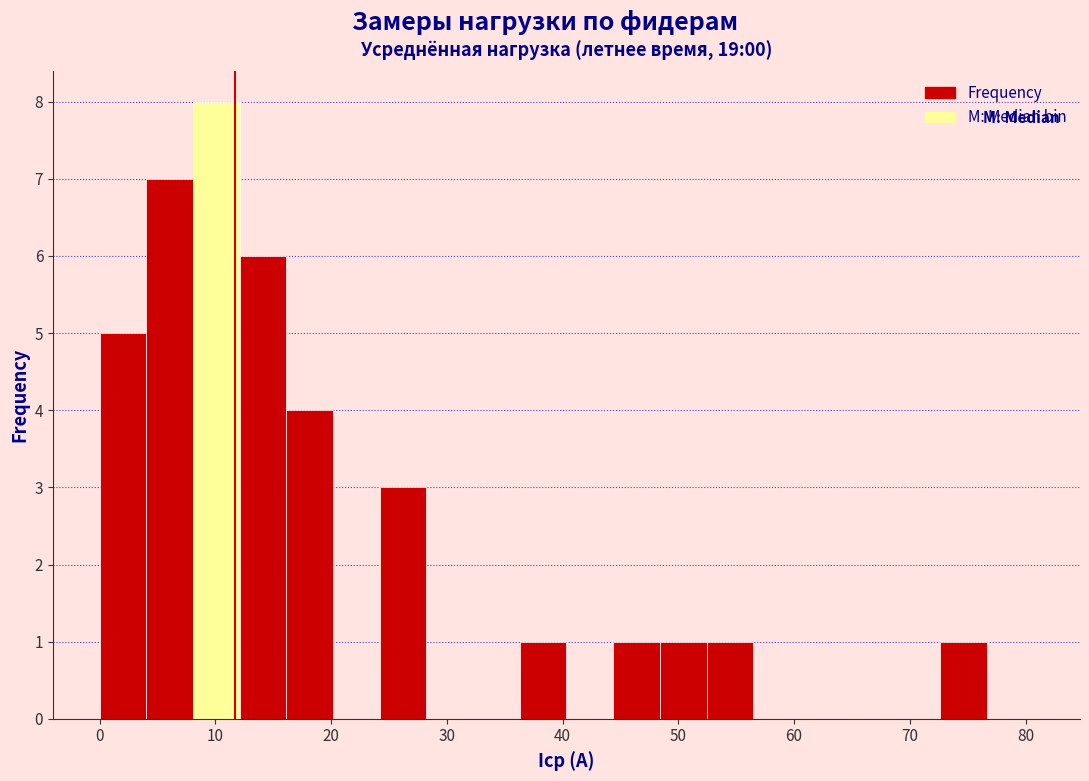

Reading left to right, list every bar in this chart as the range it spans on the x-axis followed by its height. Neither the bar edges nor the heights are printed on the chart, so give them approximately, as read against the axes.

0 to 4: 5
4 to 8: 7
8 to 12: 8
12 to 16: 6
16 to 20: 4
20 to 24: 0
24 to 28: 3
28 to 32: 0
32 to 36: 0
36 to 40: 1
40 to 44: 0
44 to 48: 1
48 to 52: 1
52 to 56: 1
56 to 61: 0
61 to 65: 0
65 to 69: 0
69 to 73: 0
73 to 77: 1
77 to 81: 0